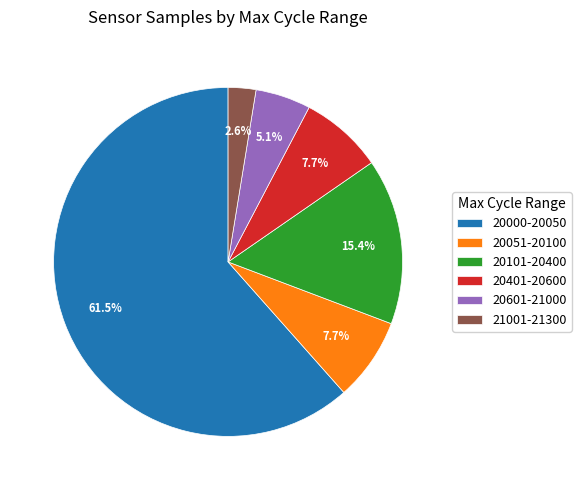

Does any single category account for the majority?

Yes